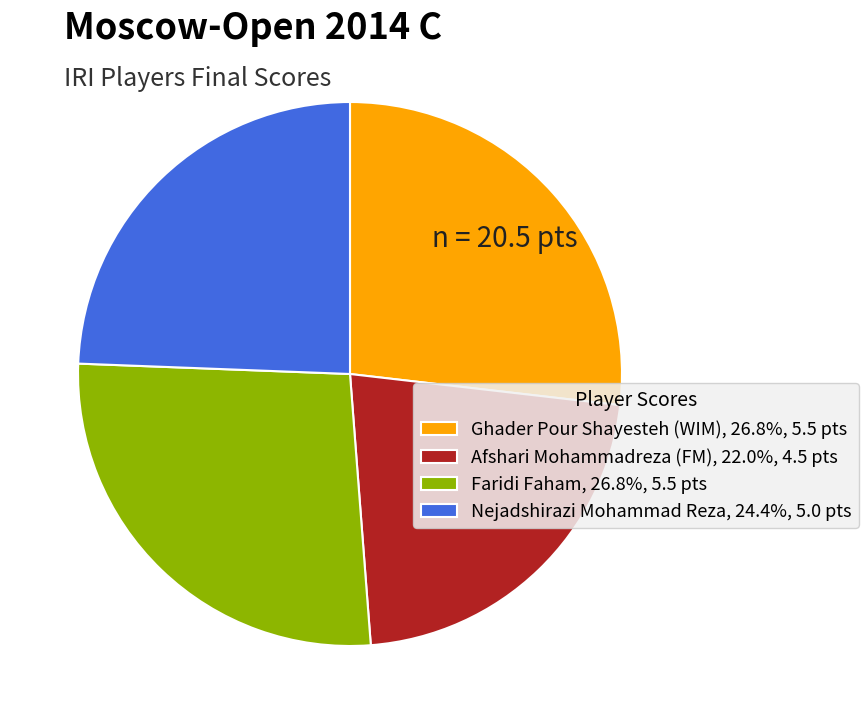

How many slices are in this pie chart?

4